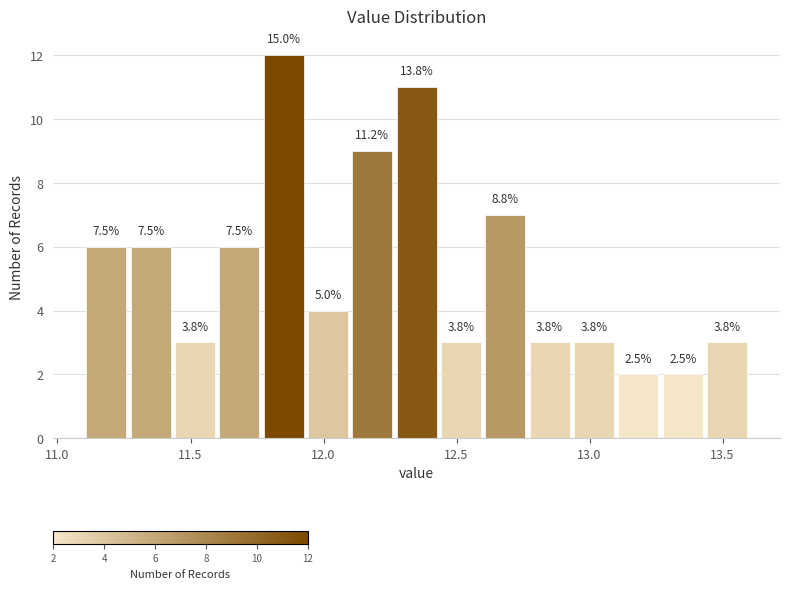

Read against the x-axis, roughly where is the centre of the tallest bar?

11.85